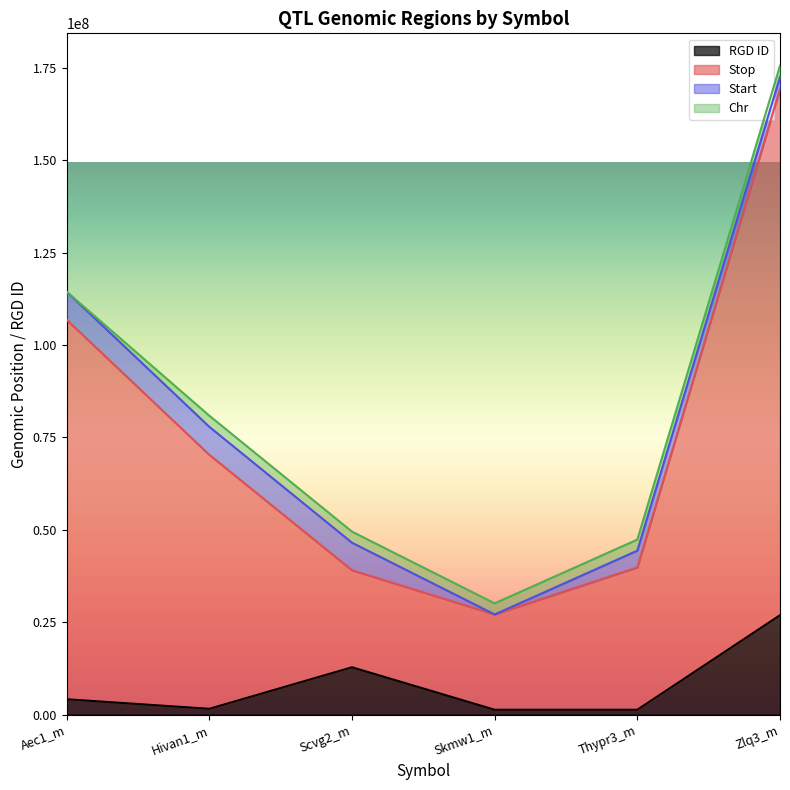

What is the maximum value for RGD ID?

26884436